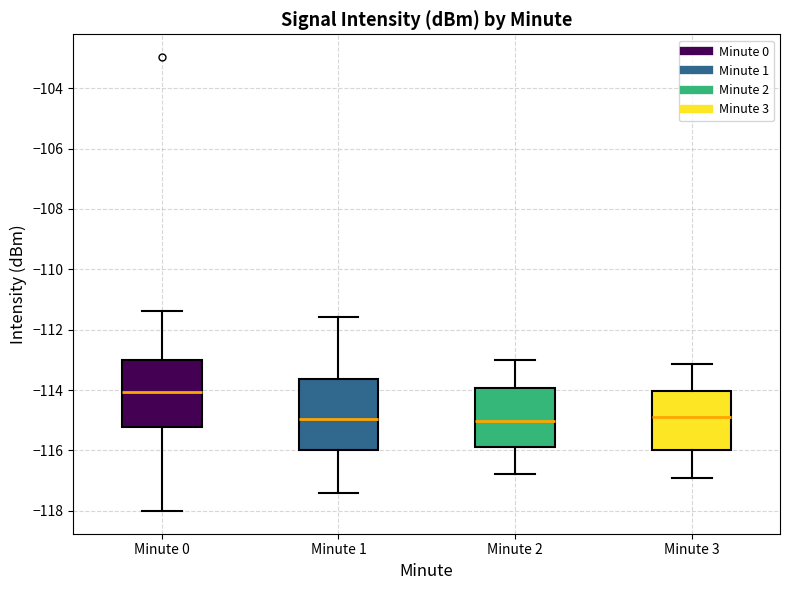

Where is the upper edge of the box for Minute 3 on the y-axis? The values are not printed on the chart, so give them approximately, as read against the axis.

-114.0